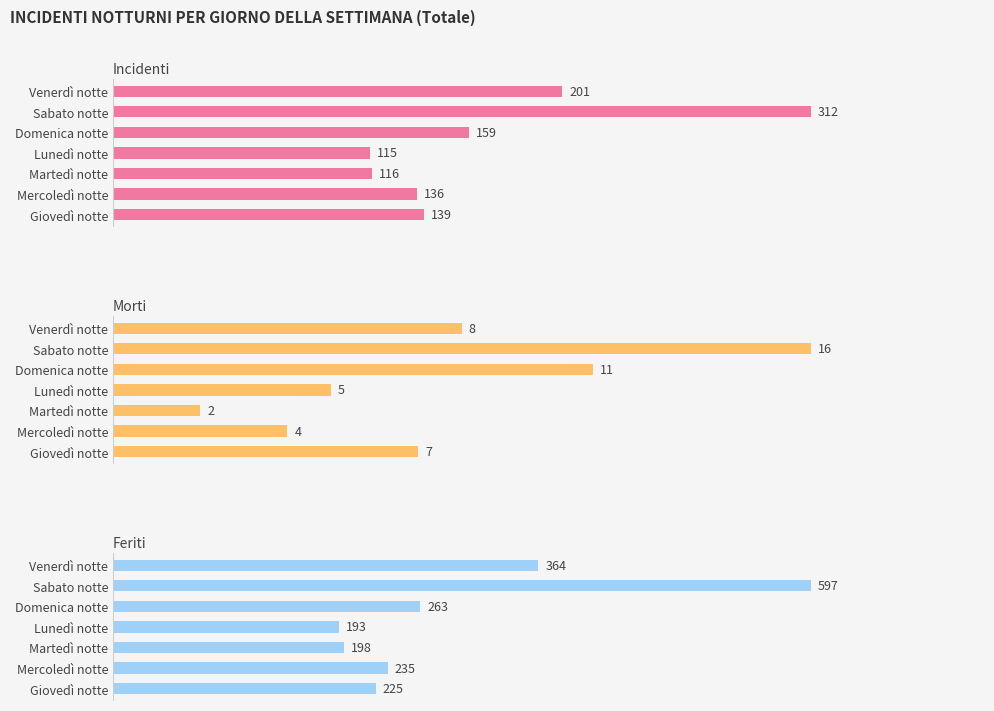

List the series in order of their overall mean, highest first.

Feriti, Incidenti, Morti